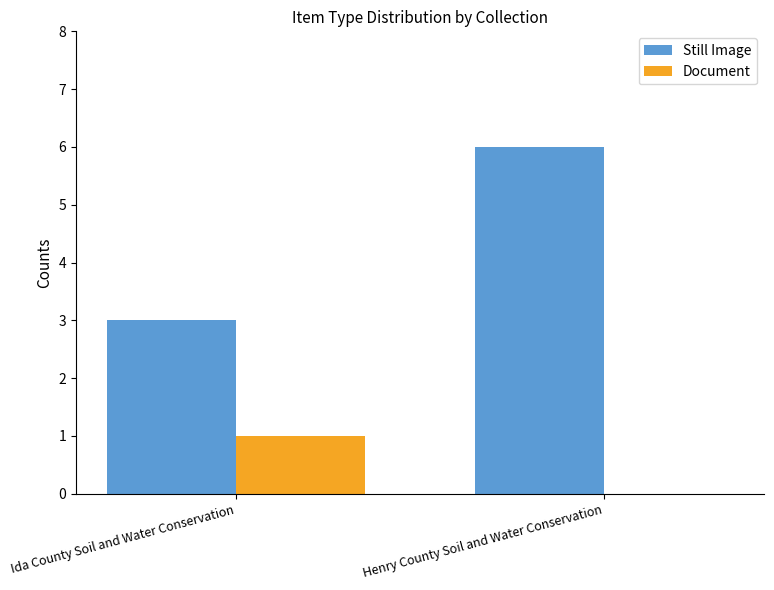

Reading left to right, transcribe all the data shown in this chart.

Still Image: 3	6
Document: 1	0